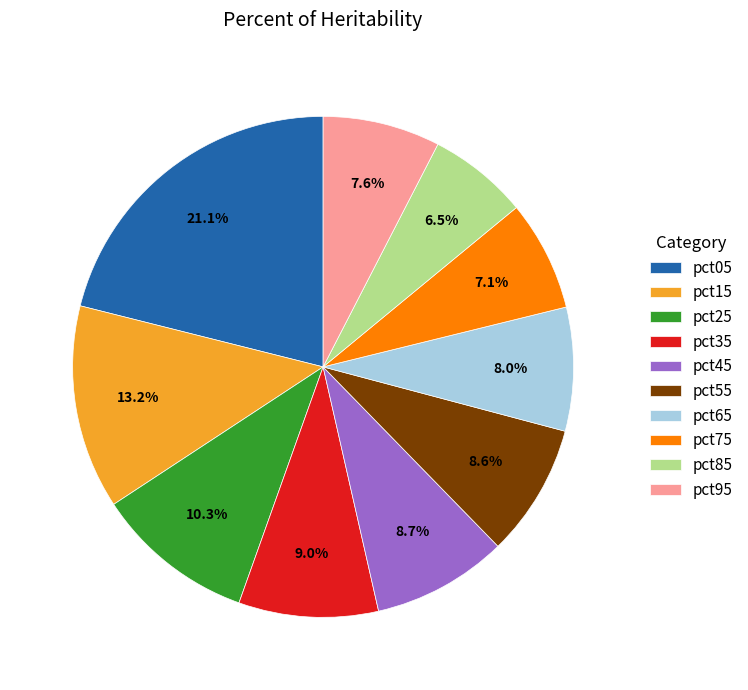

Which has a higher value, pct45 or pct95?

pct45